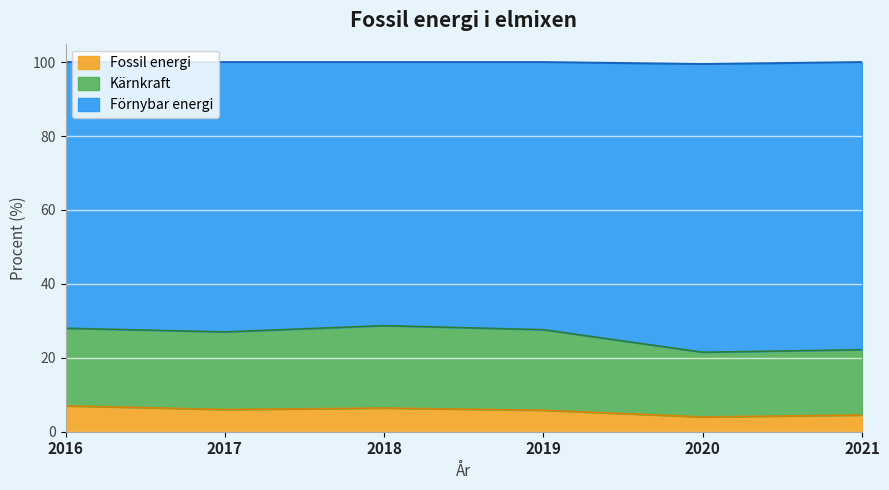

What is the sum of all Fossil energi values?

33.7